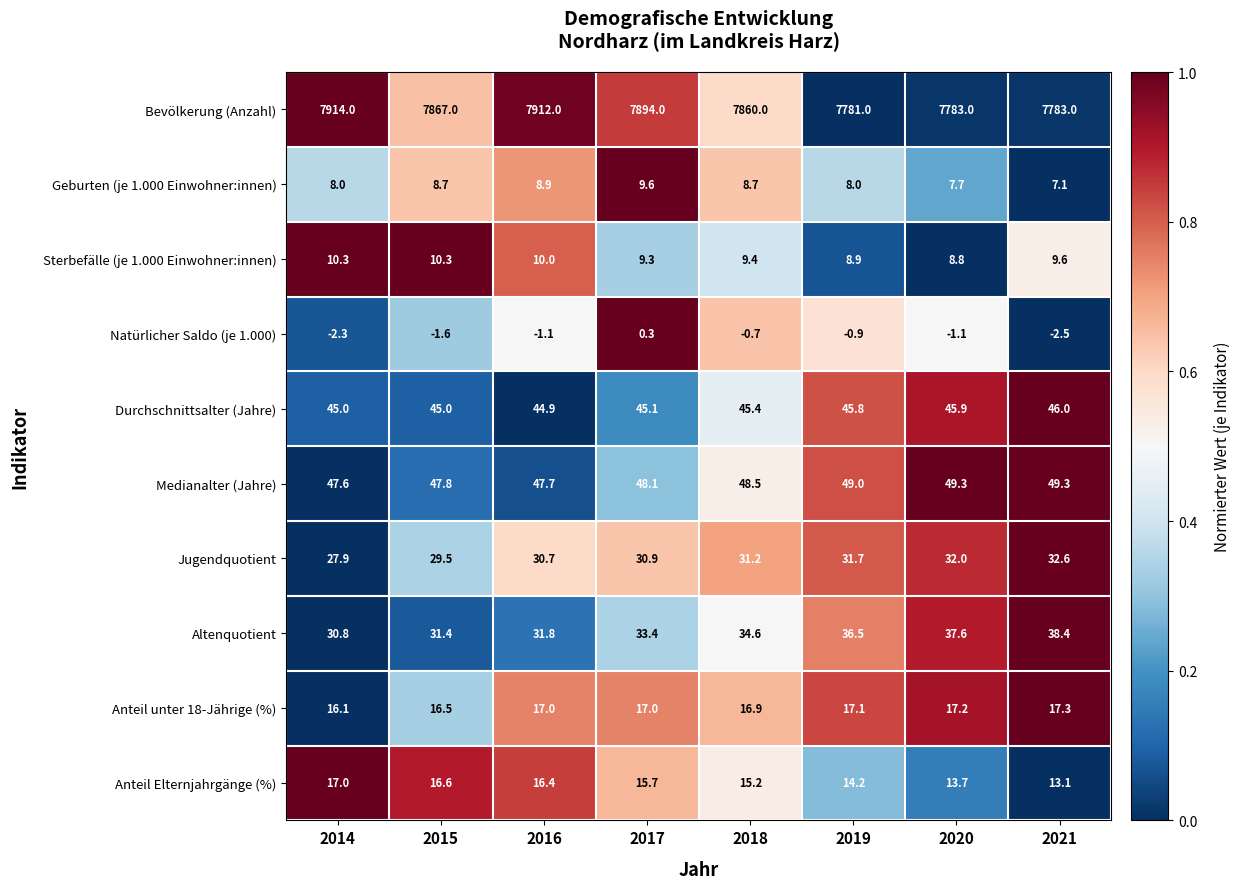

Is it true that Jugendquotient equals 27.9 at 2014?

True